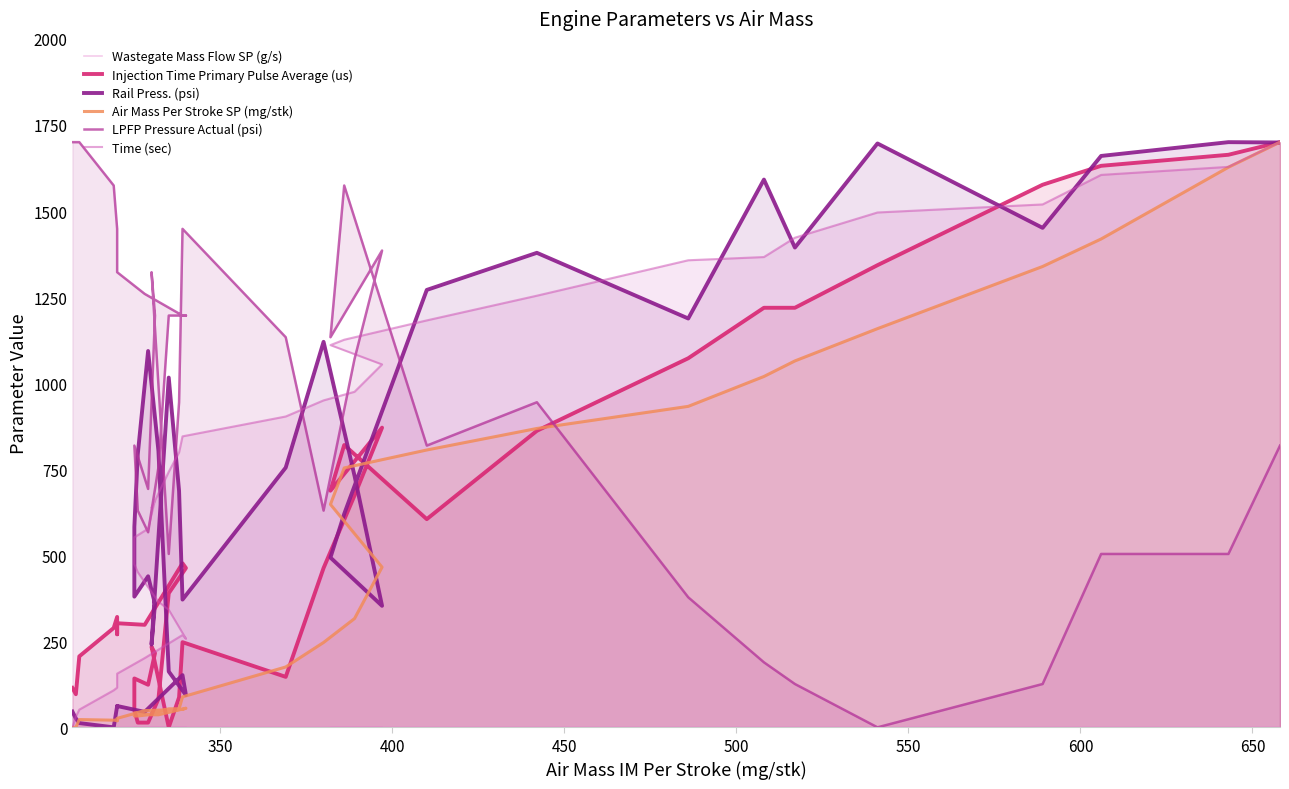

How many data points in Time (sec) are above 742?

19